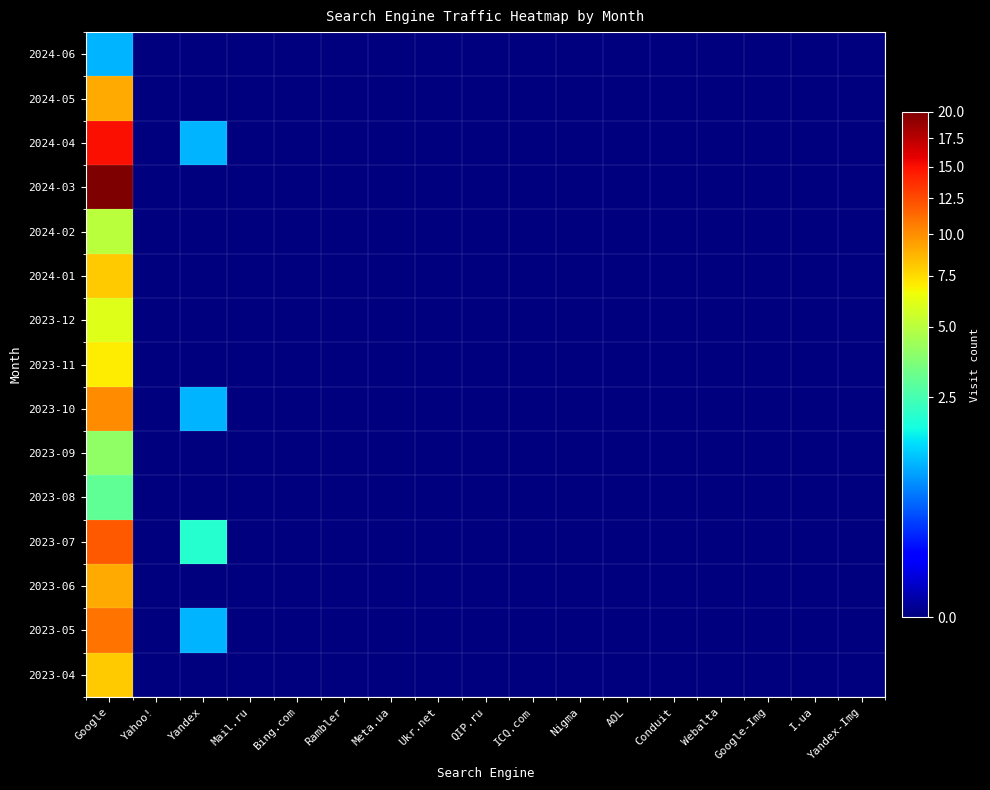

What is the maximum value shown in the chart?

20